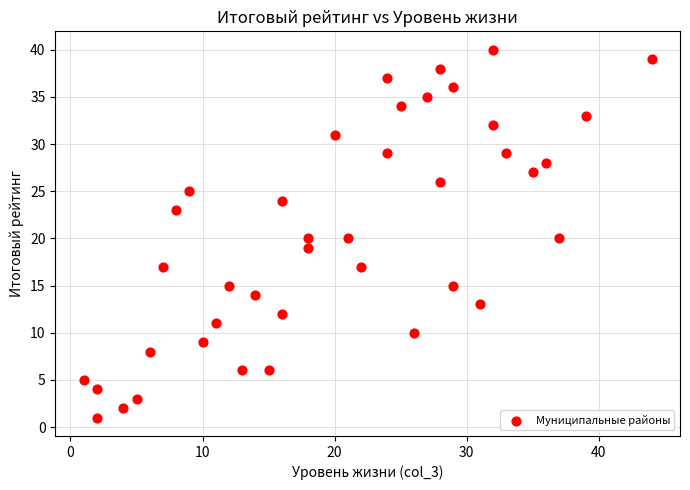

What is the range of Y values (max minus min)?

39